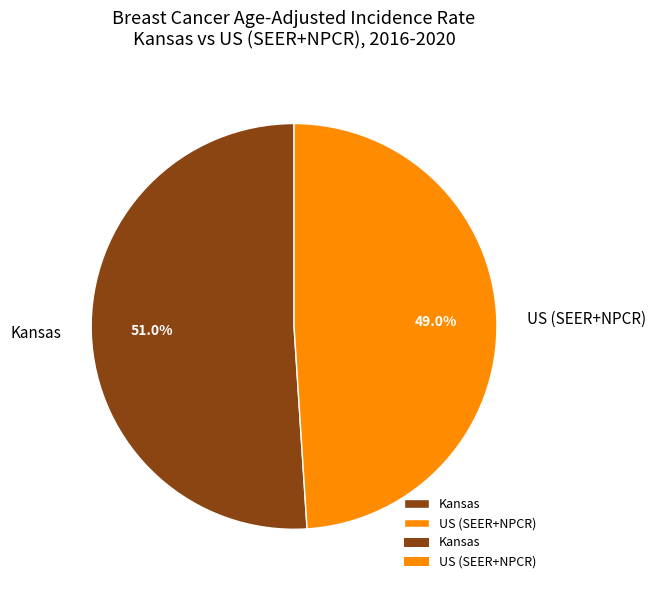

How many segments does this pie chart have?

2